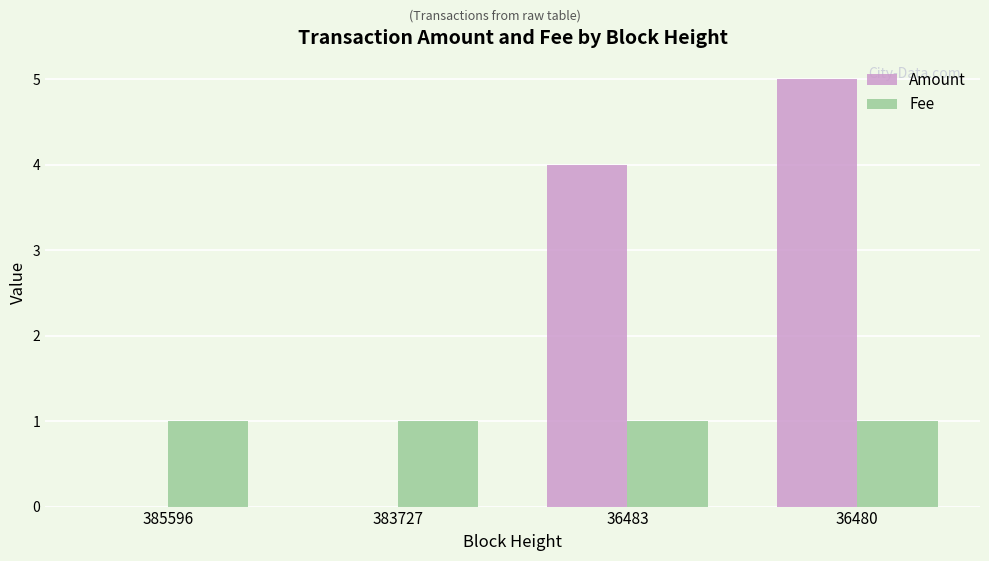

Between 385596 and 36483, which series saw the biggest shift?

Amount